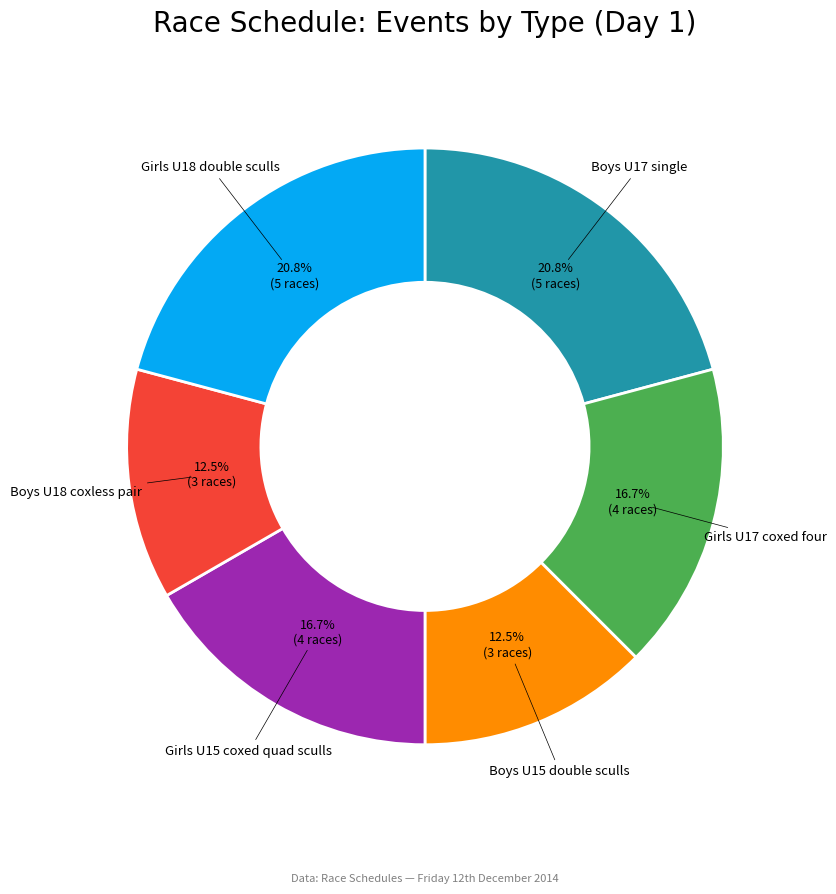

Does Boys U18 coxless pair represent more than half of the total?

No